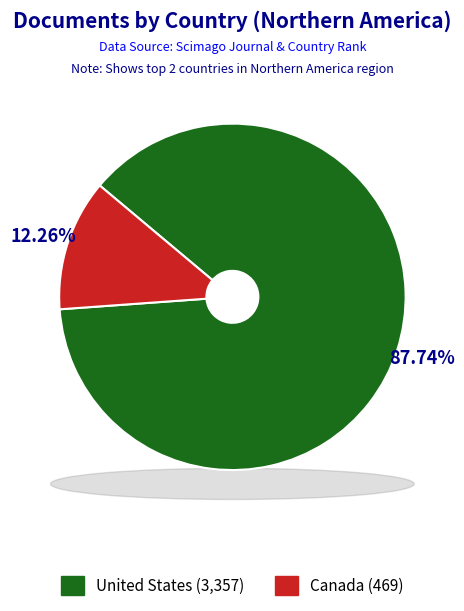

Between United States and Canada, which is larger?

United States